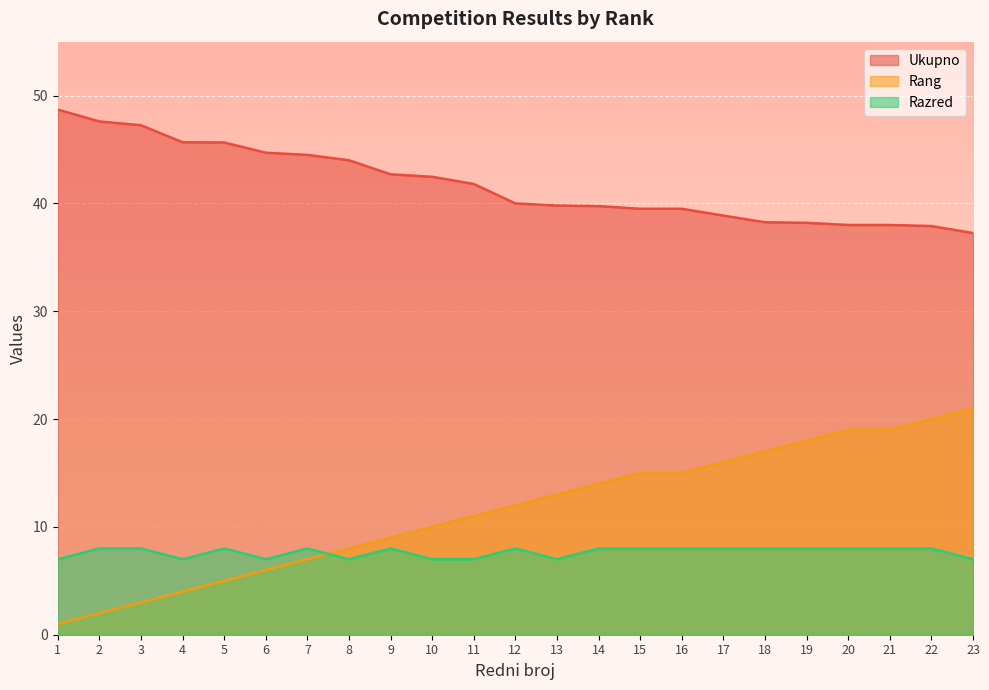

Which has a higher value, 23 or 20?

20